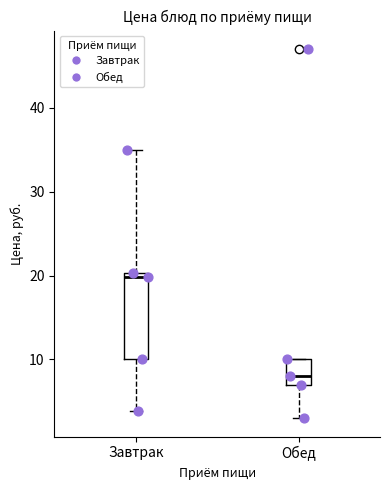

Reading left to right, read every box against the y-axis: the position of its median line, the range the box covers, and the ends of its whiskers. The values are not printed on the chart, so give them approximately, as read against the axis.

Завтрак: median 20 (just below the box's upper edge), box 10 to 20, whiskers 4 to 35
Обед: median 8, box 7 to 10, whiskers 3 to 10